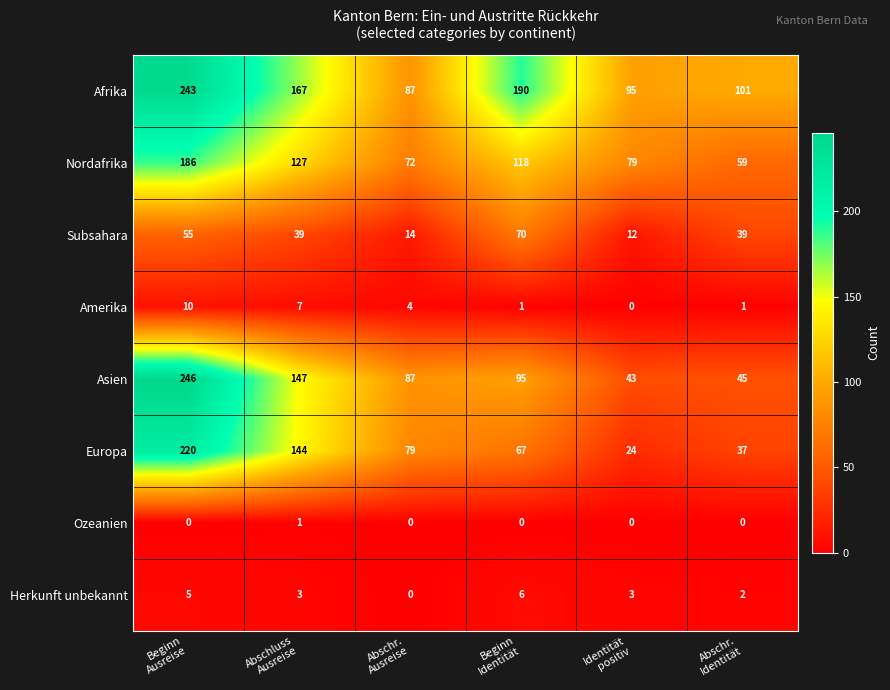

Which series has the largest range (max minus min)?

Asien